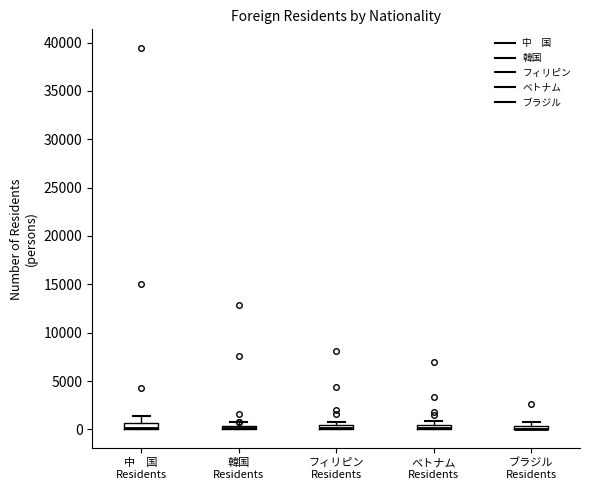

Where is the upper edge of the box for フィリピン Residents on the y-axis? The values are not printed on the chart, so give them approximately, as read against the axis.

500